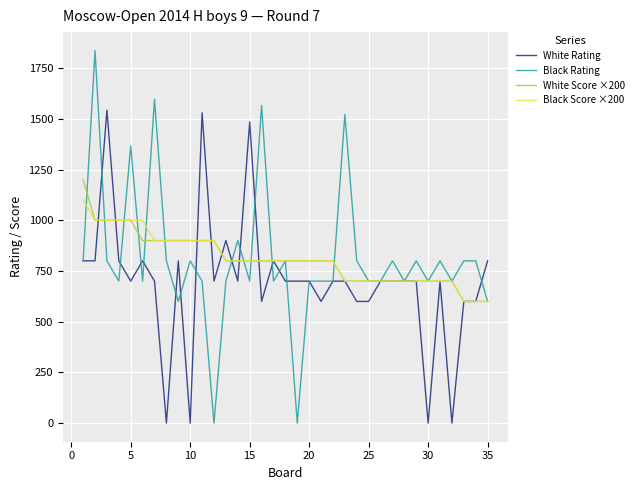

Which series has the largest range (max minus min)?

Black Rating